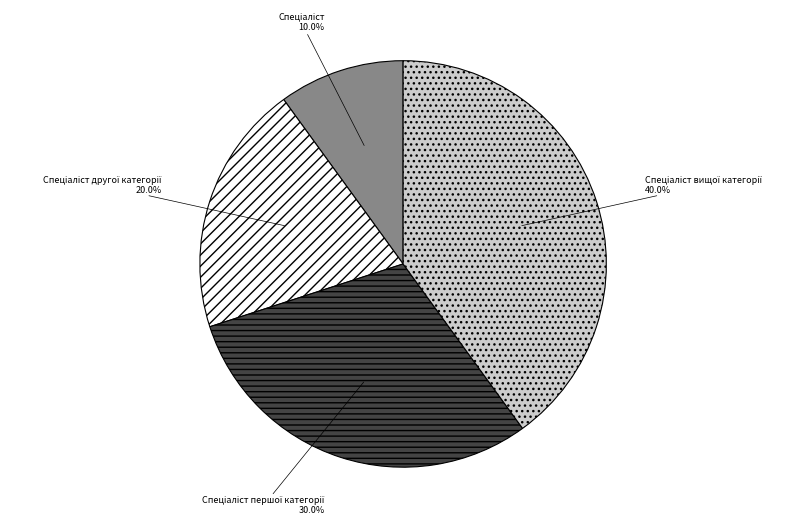

Is there any slice that represents more than half of the pie?

No